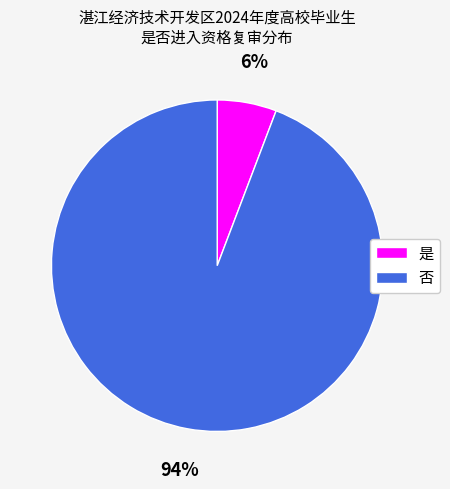

Which category has the biggest portion of the pie?

否